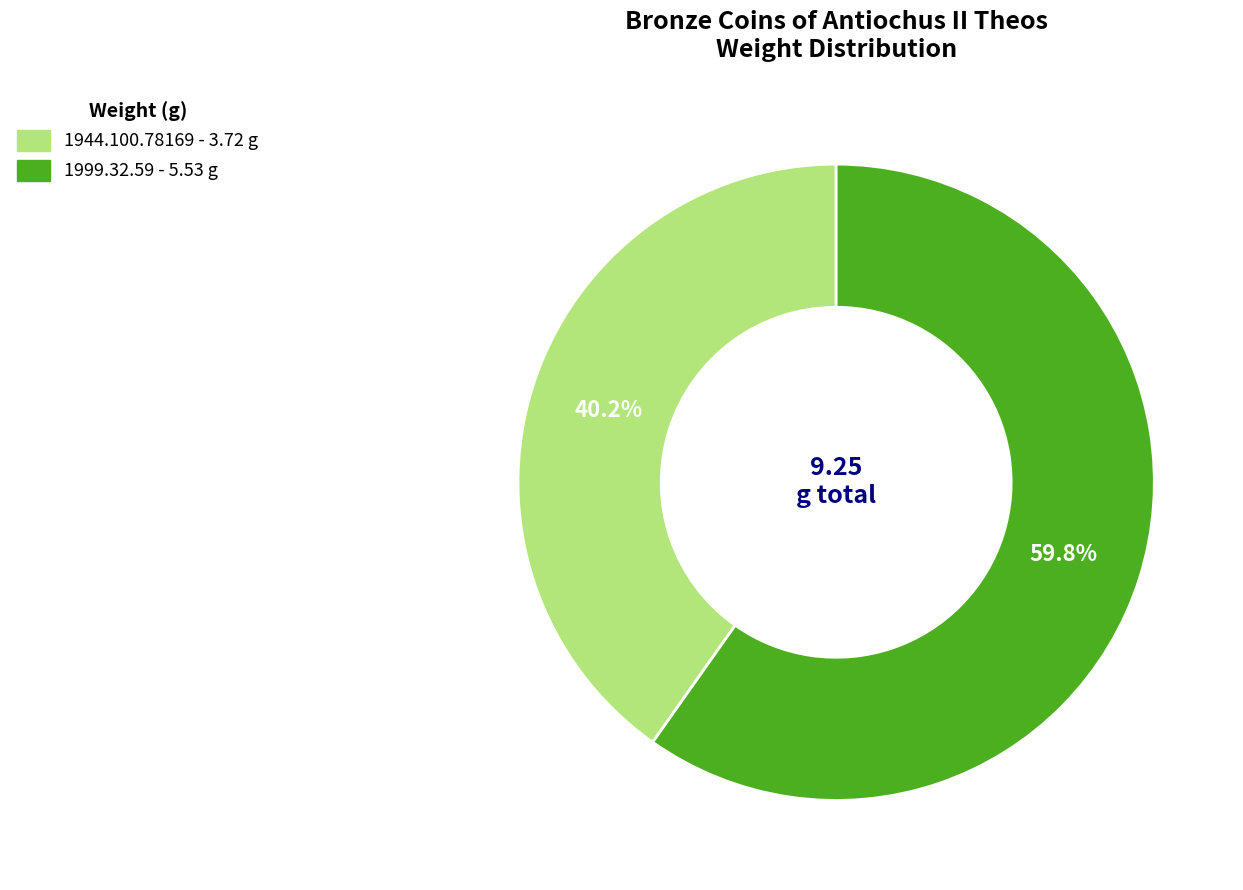

Is it true that 1944.100.78169 is 35% of the pie?

False